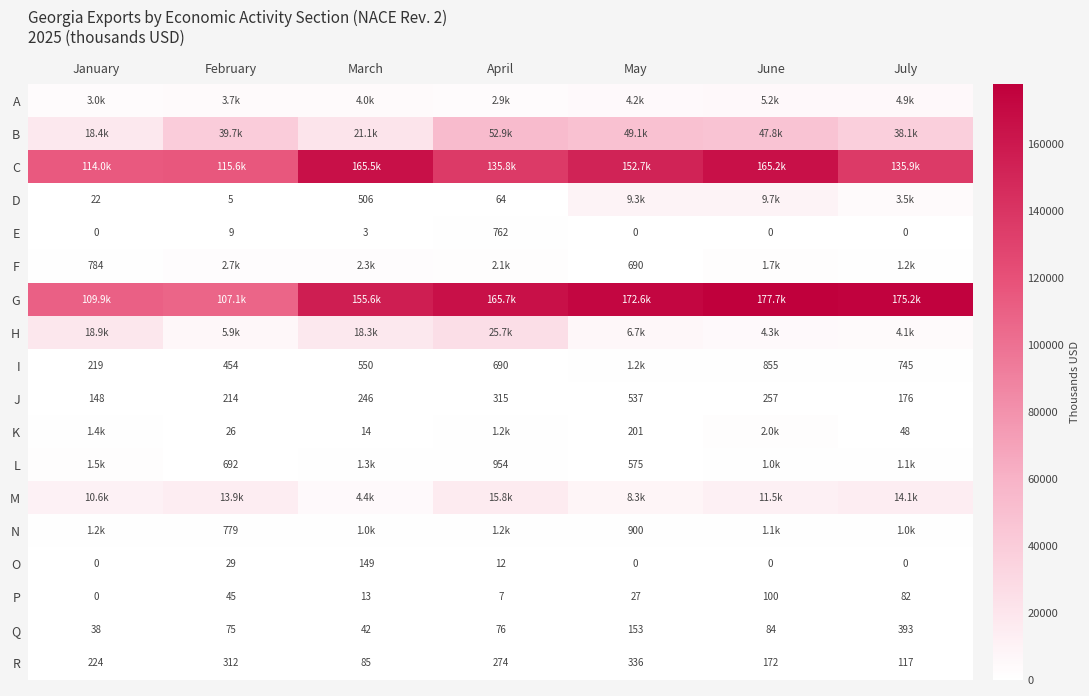

What is the difference between the maximum and minimum values in the H series?

21566.8